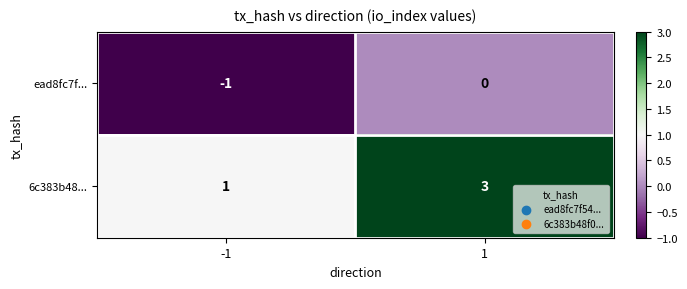

At which category is the sum across all series the highest?

1